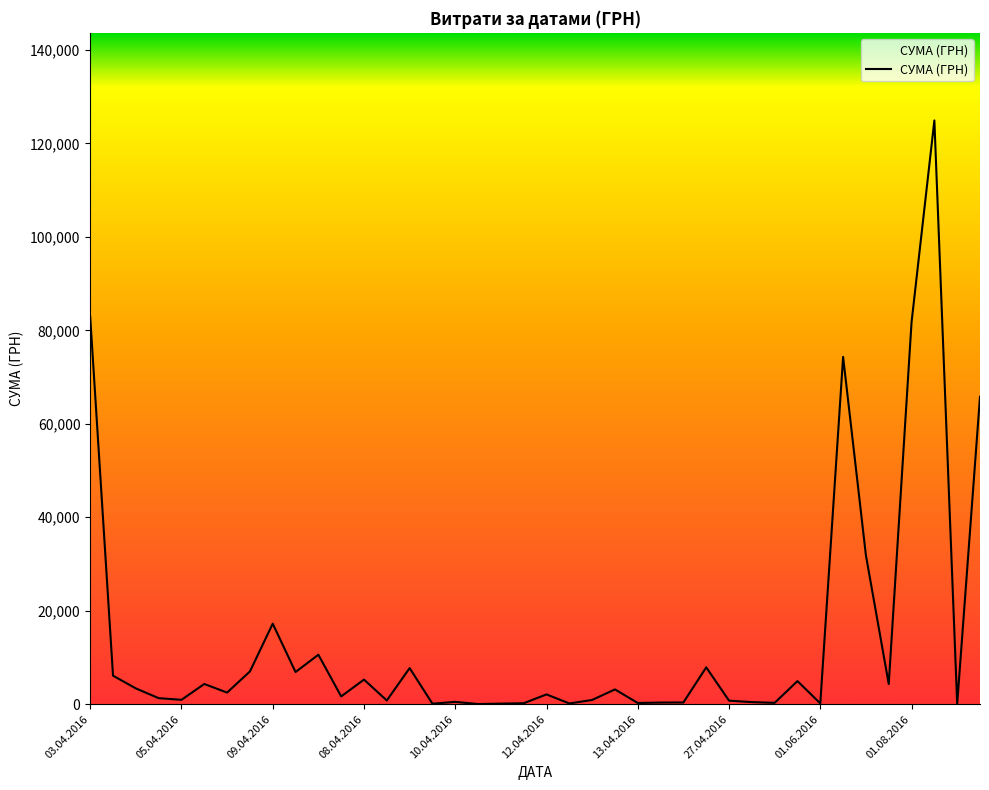

What is the difference between the maximum and minimum values?

124867.4